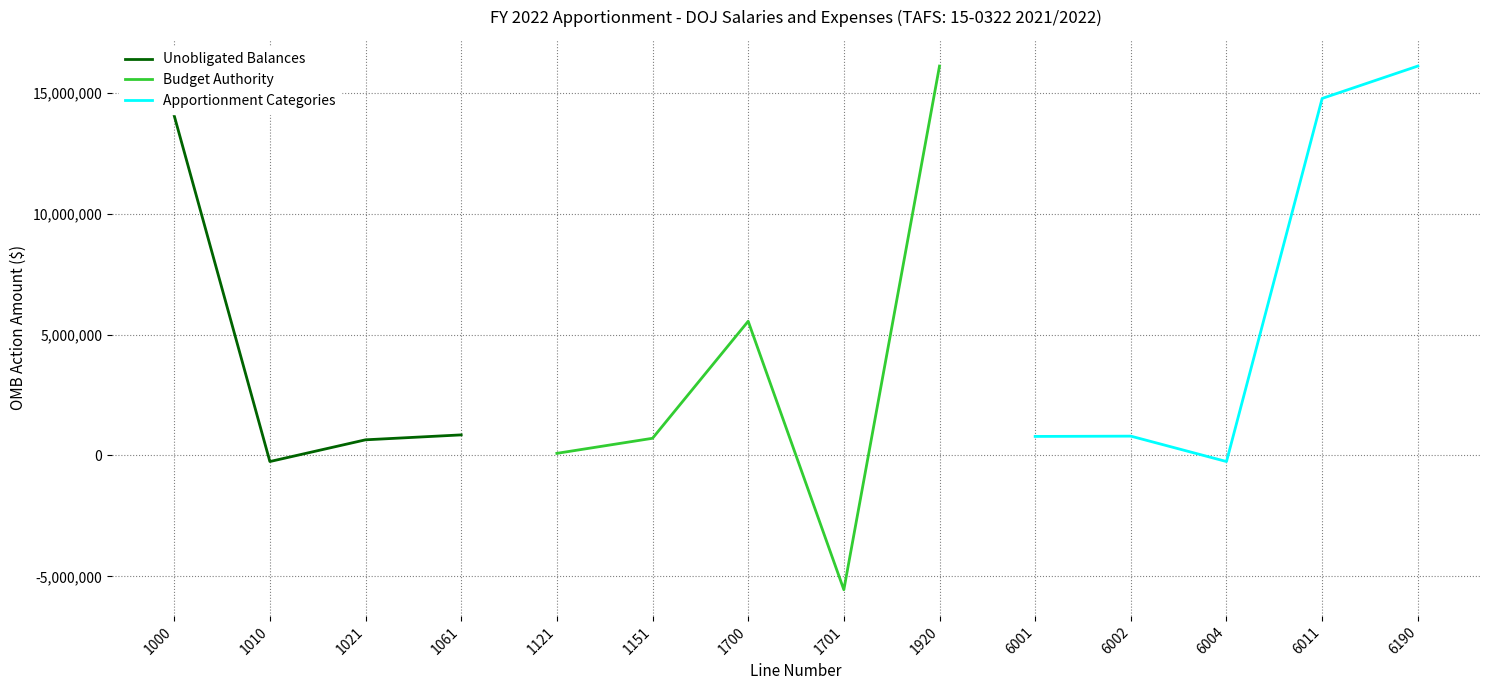

How many lines are shown in the chart?

3